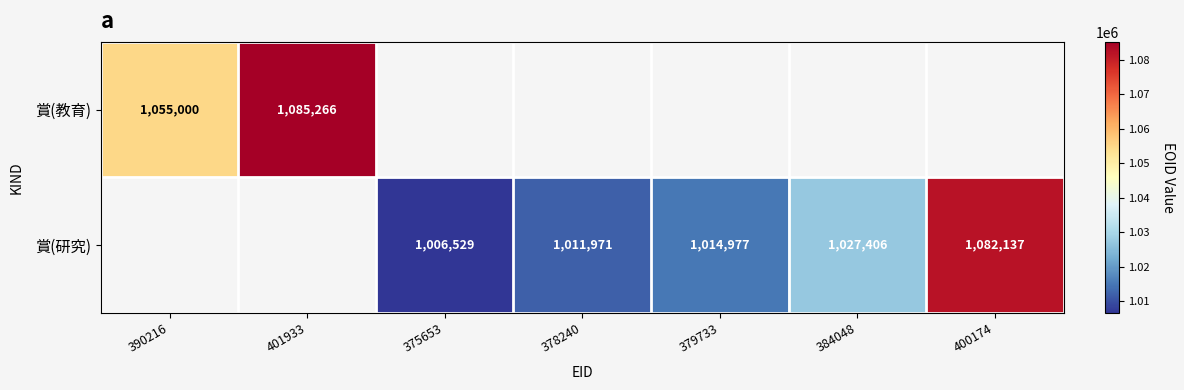

The value of 賞(教育) at 401933 is 277540. True or false?

False